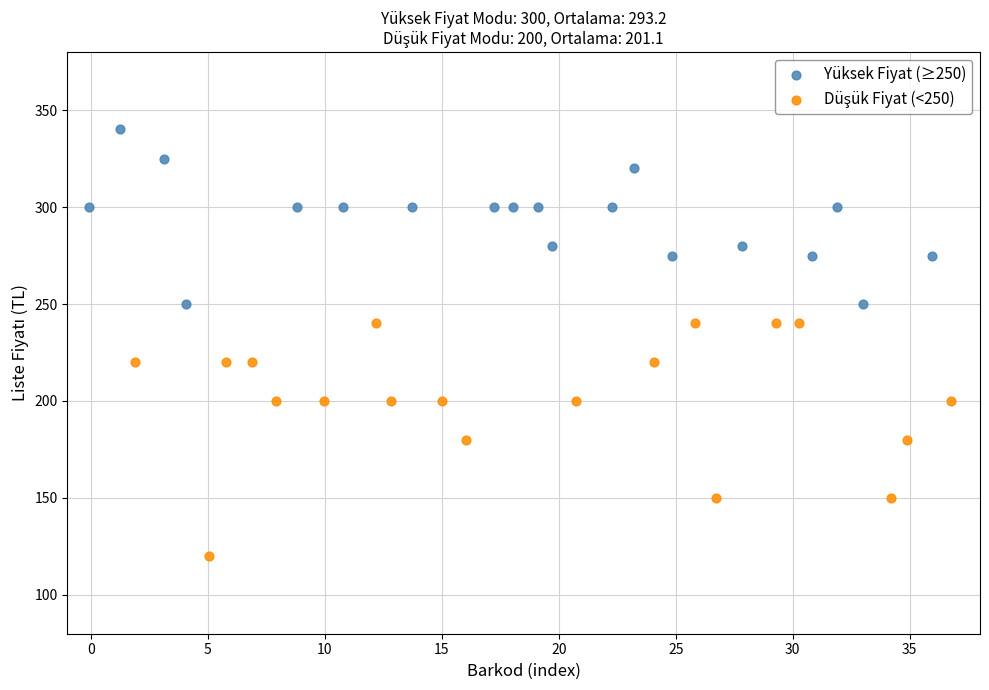

Which series contains the highest Y value?

Yüksek Fiyat (≥250)